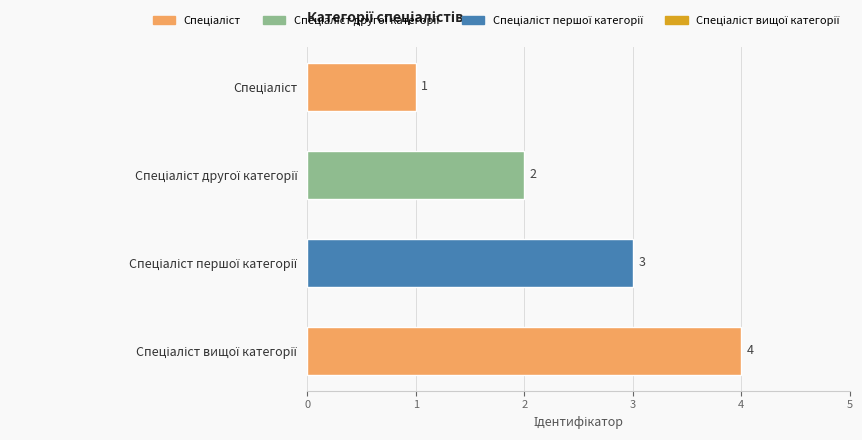

Count the number of data series in this chart.

1